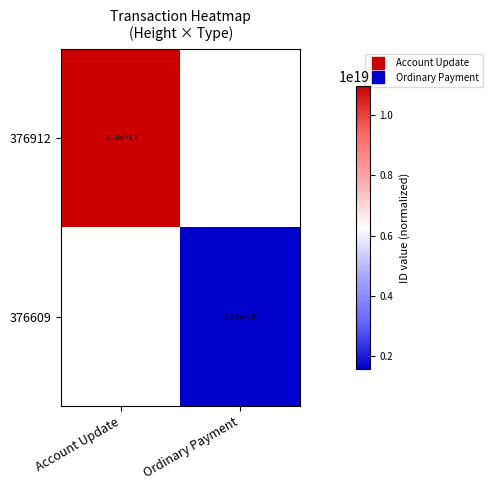

Rank the series at Account Update from lowest to highest value.

376912, 376609